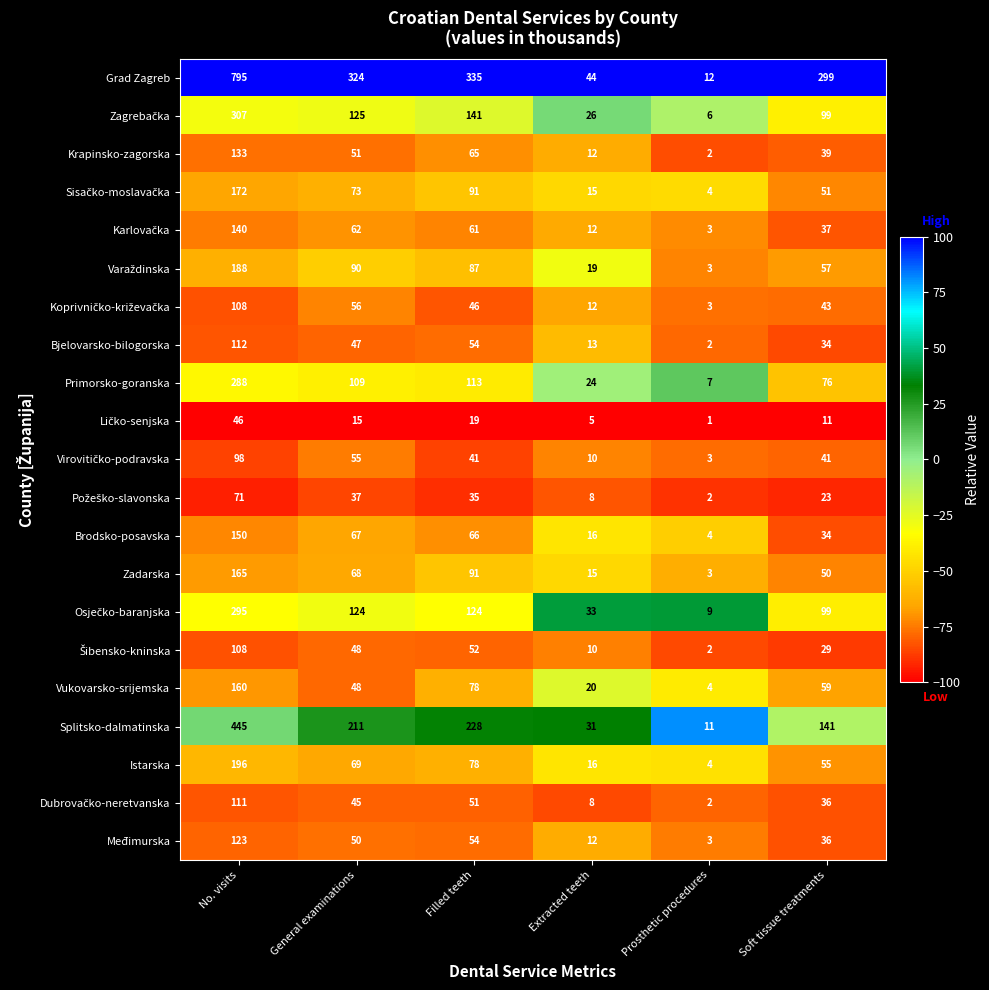

What is the difference between the Splitsko-dalmatinska values at No. visits and Filled teeth?

217